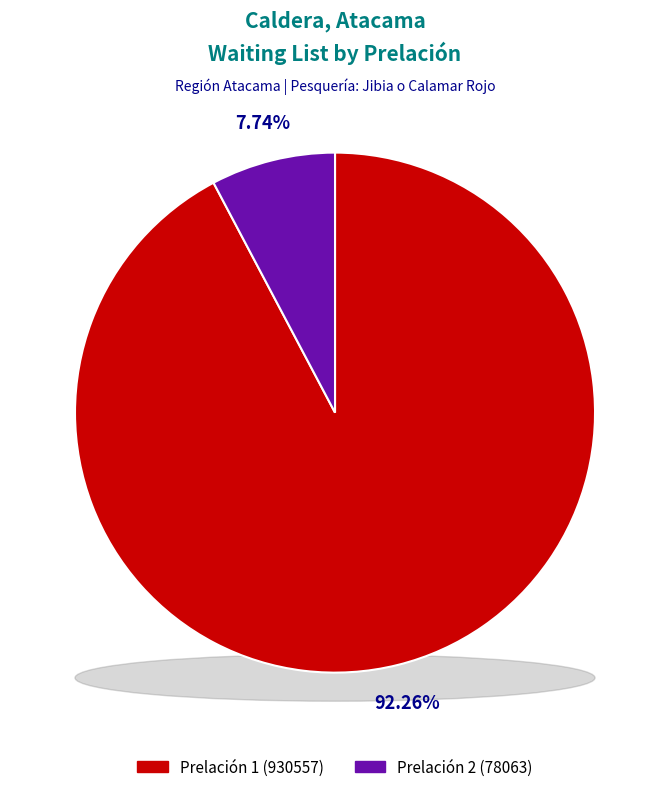

Approximately how many times larger is the value at 1 compared to 2?

11.9